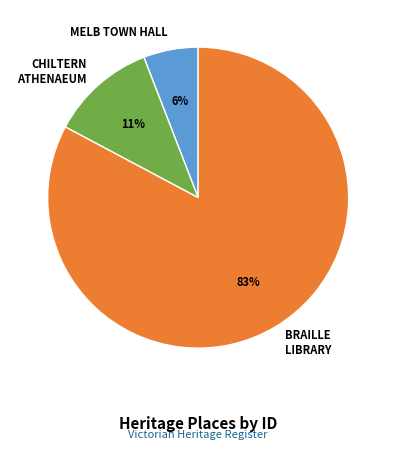

Count the number of slices in the pie.

3